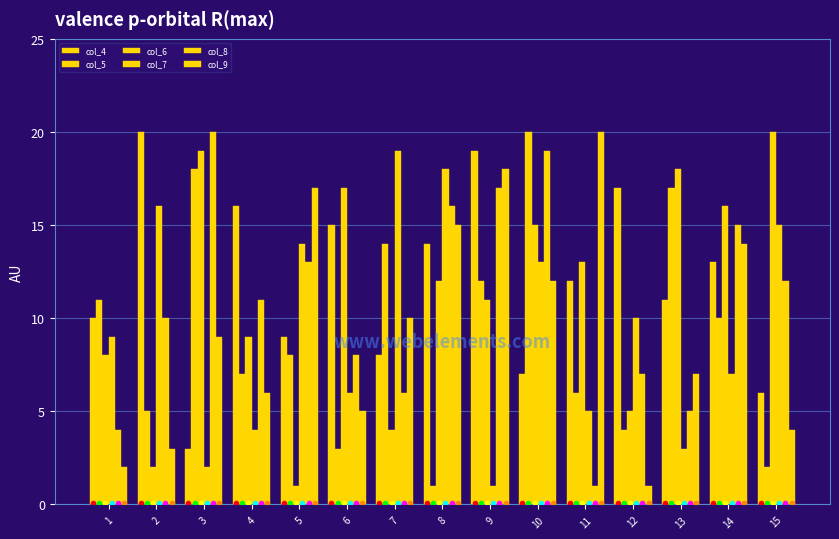

At which label is col_6 closest to 10?

4